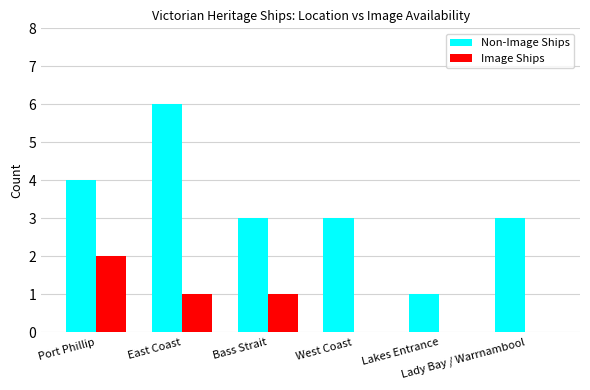

What is the average value of the Image Ships series?

1